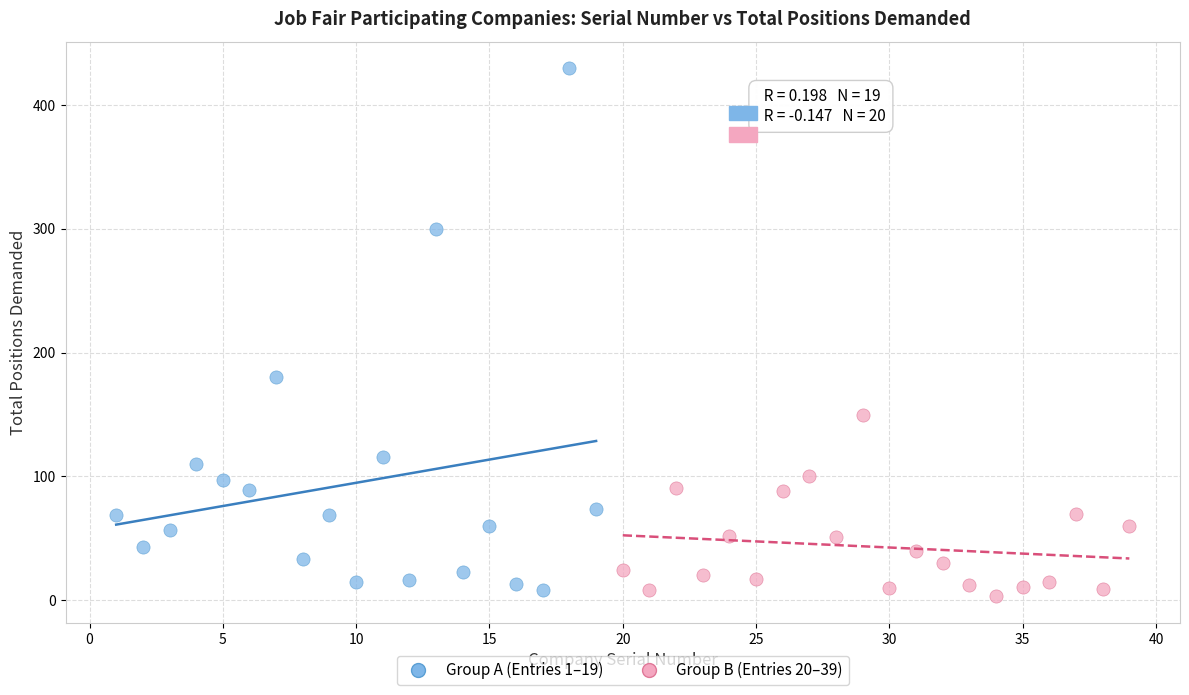

Which series contains the highest Y value?

Group A (Entries 1–19)